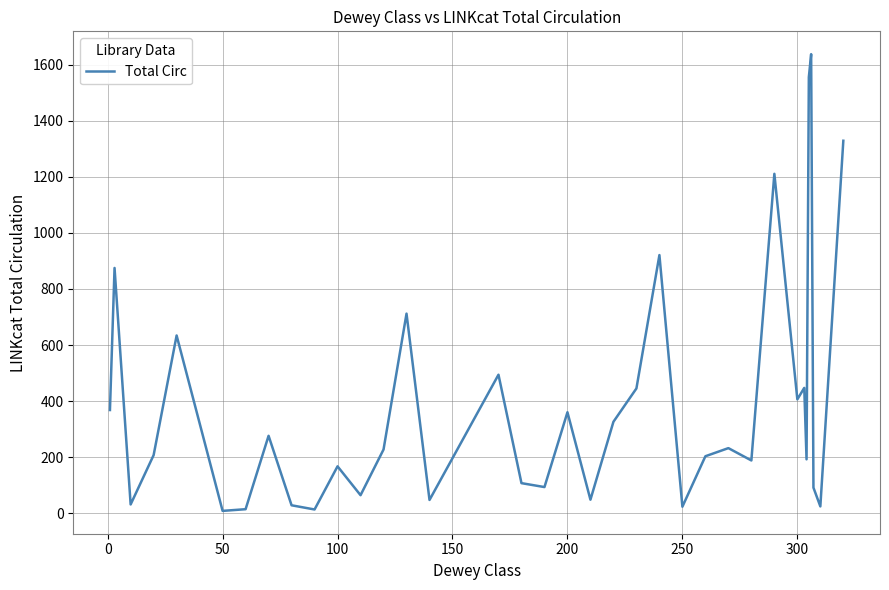

What is the maximum value shown in the chart?

1638